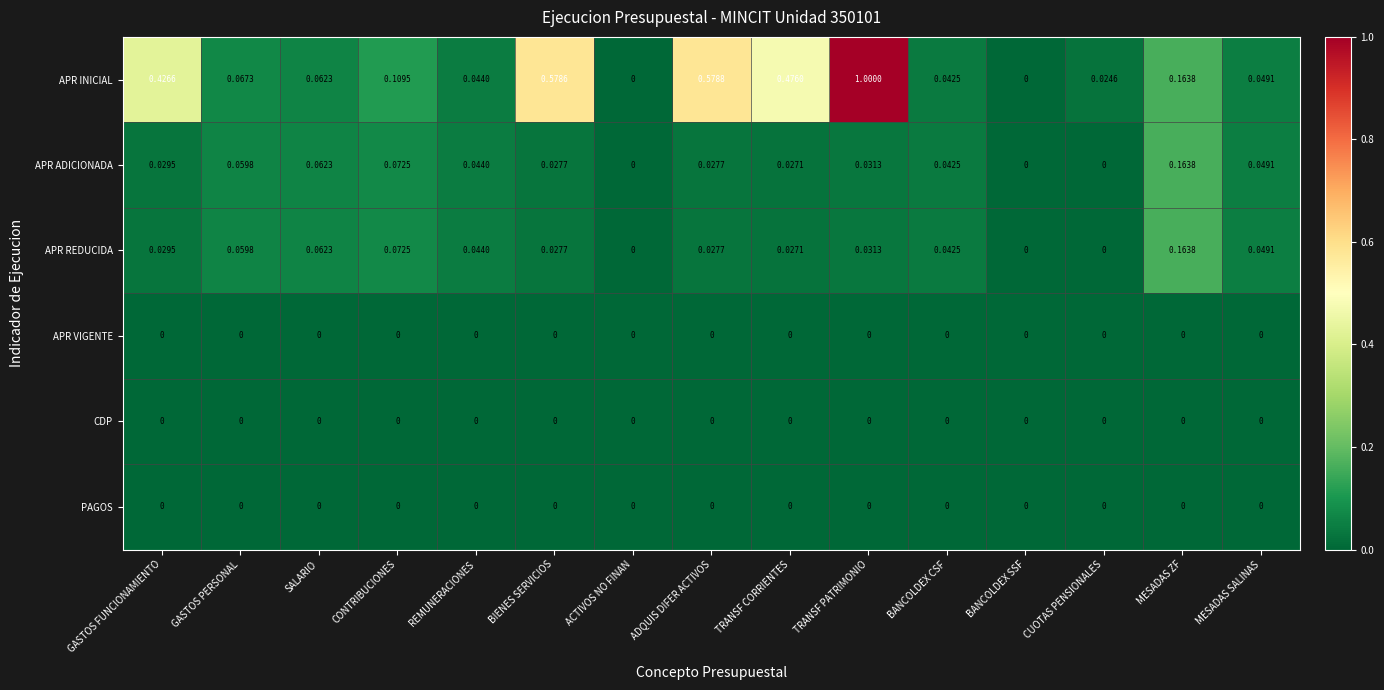

Which series has the largest range (max minus min)?

APR INICIAL